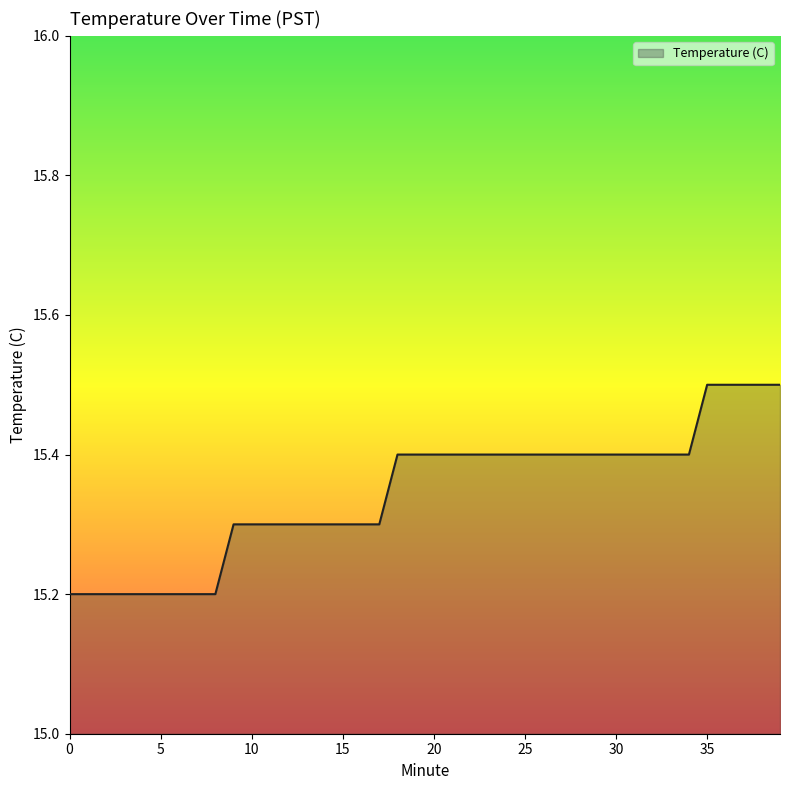

What is the difference between the maximum and minimum values?

0.3